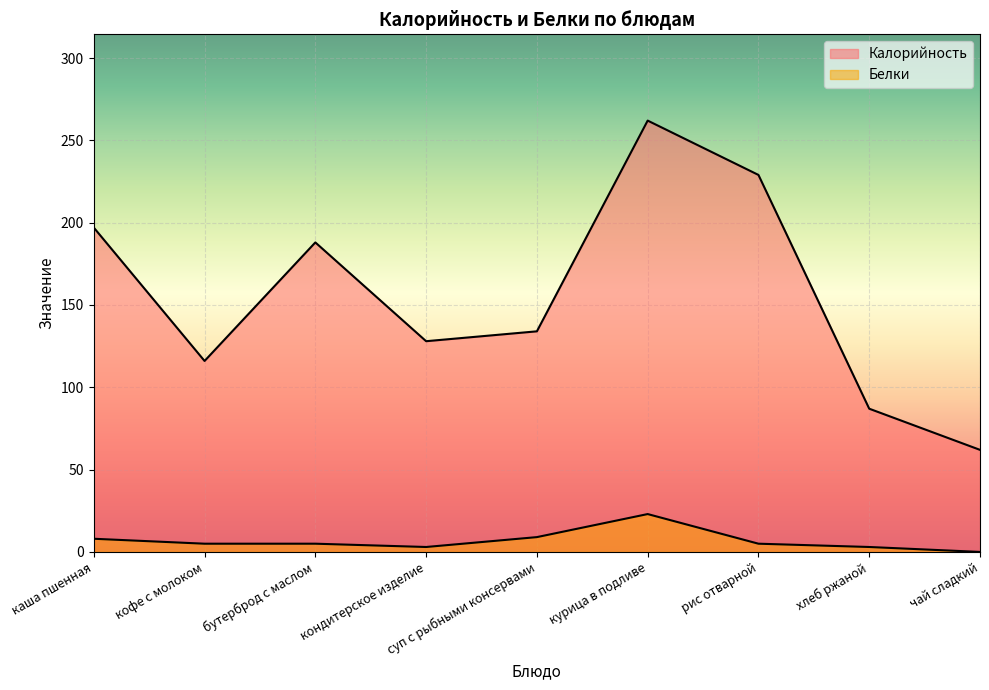

How many data points does each series have?

9